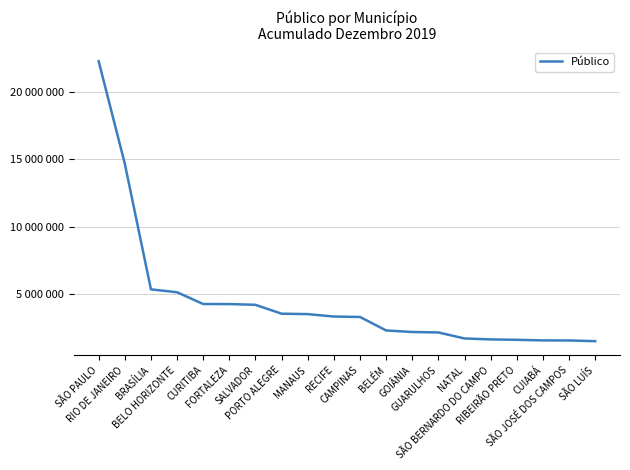

Does the chart have visible grid lines?

Yes